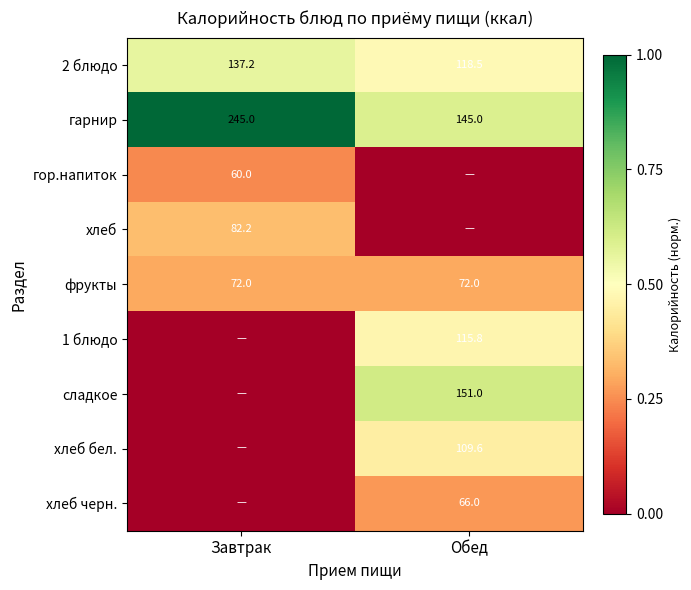

The хлеб series shows 0.6 at Завтрак. True or false?

False